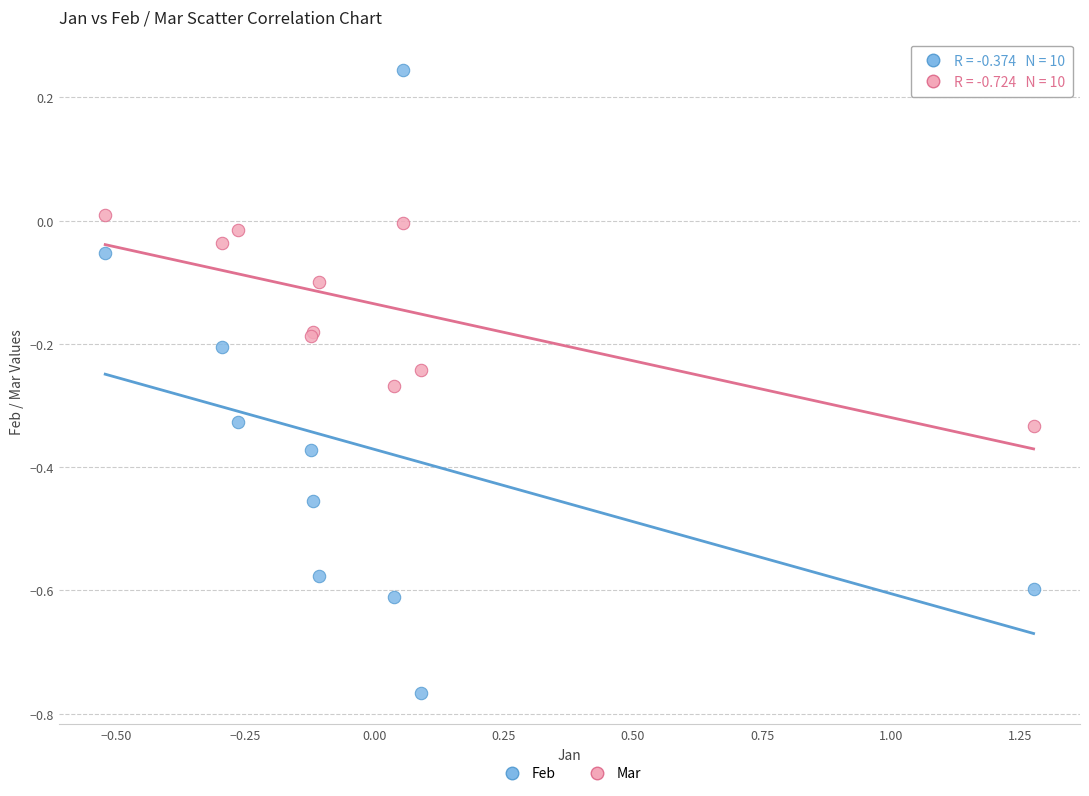

What is the X range (max minus min) for the scatter plot?

1.8